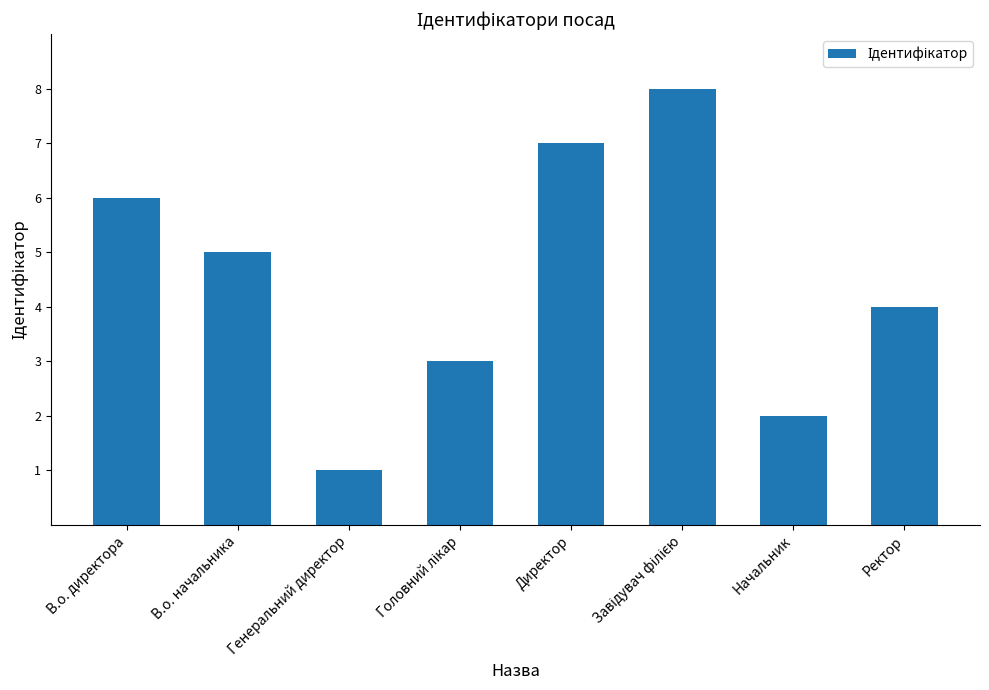

Is it true that the value at Директор is 7?

True